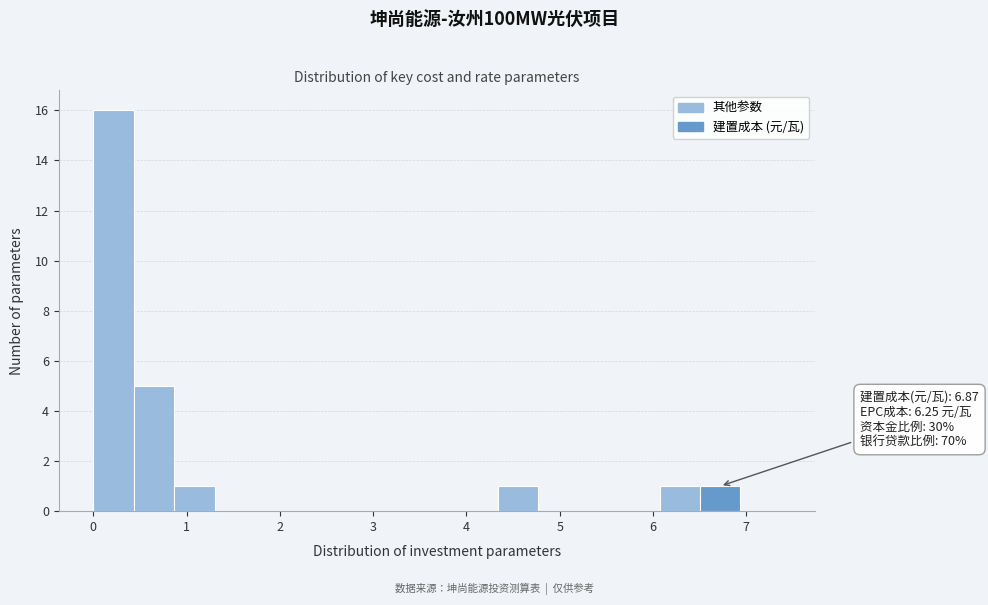

Which range on the x-axis has the tallest bar?

0.0 to 0.4